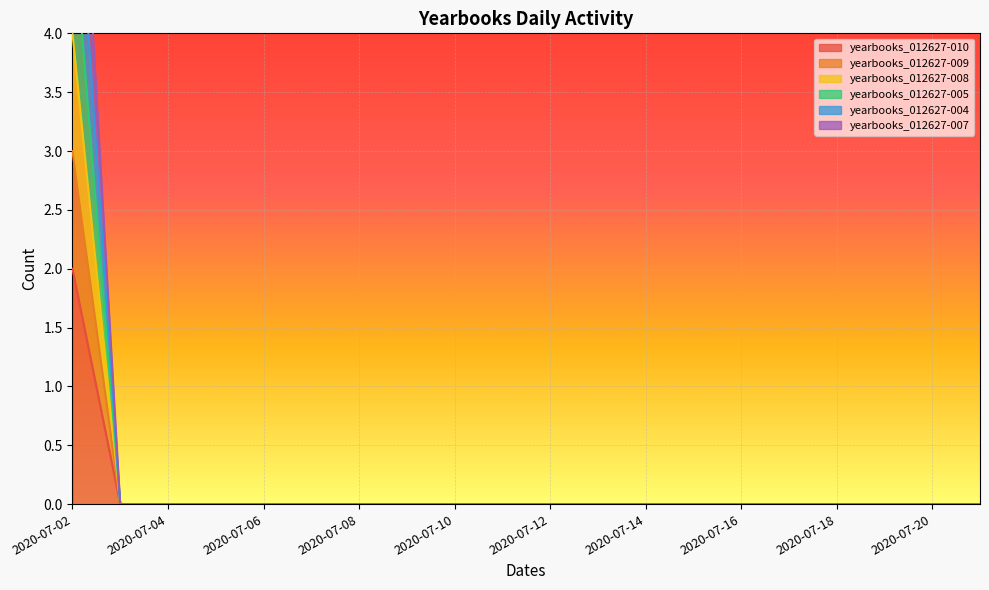

Between 2020-07-11 and 2020-07-16, which is larger?

2020-07-11